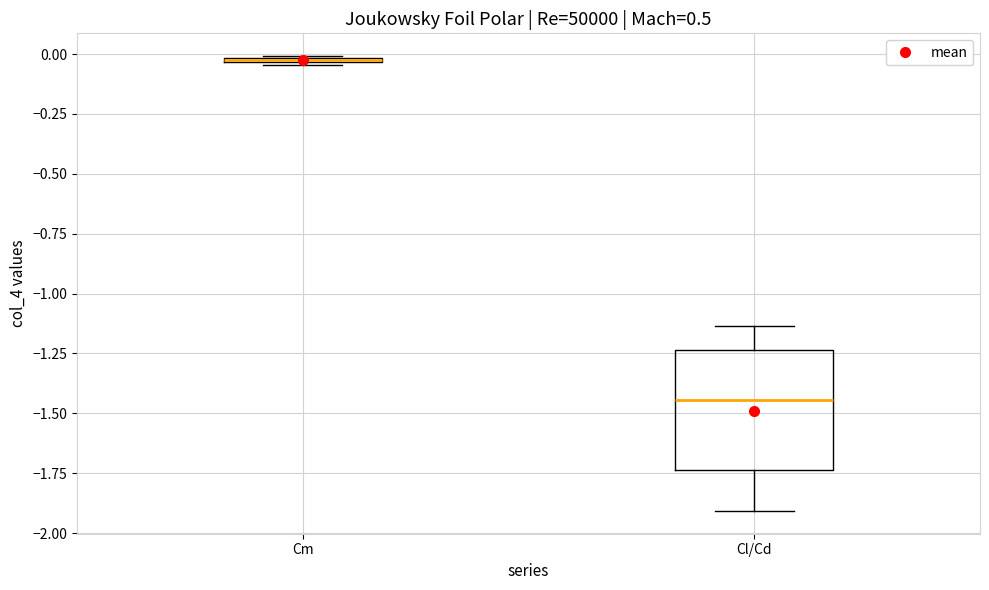

Where is the lower edge of the box for Cm on the y-axis? The values are not printed on the chart, so give them approximately, as read against the axis.

-0.05